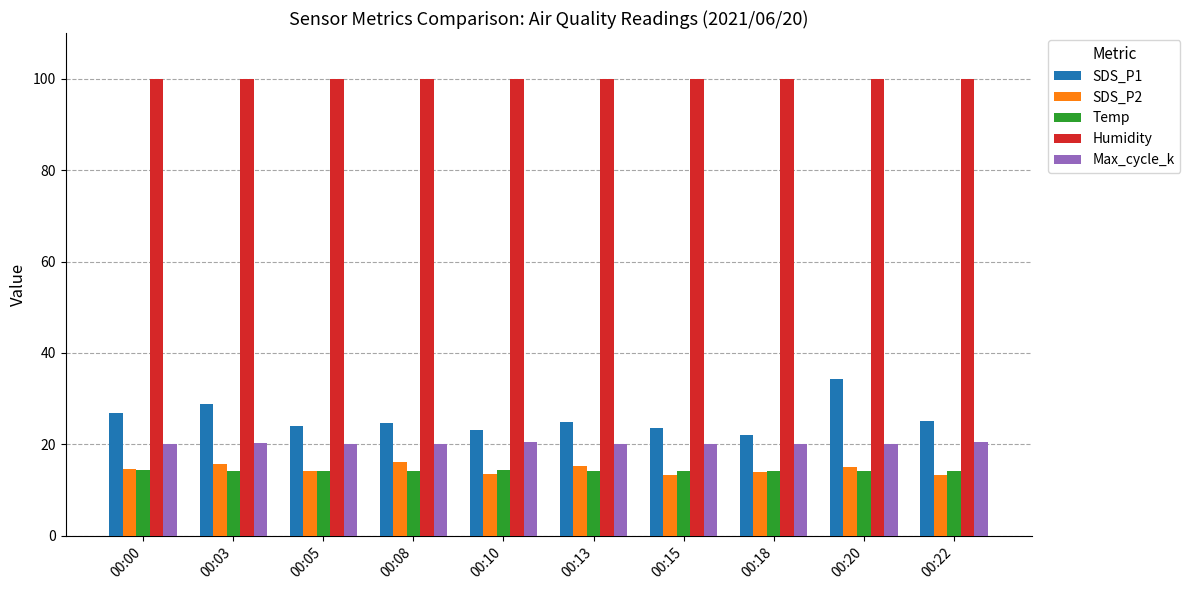

Is it true that Temp equals 23.6 at 00:13?

False